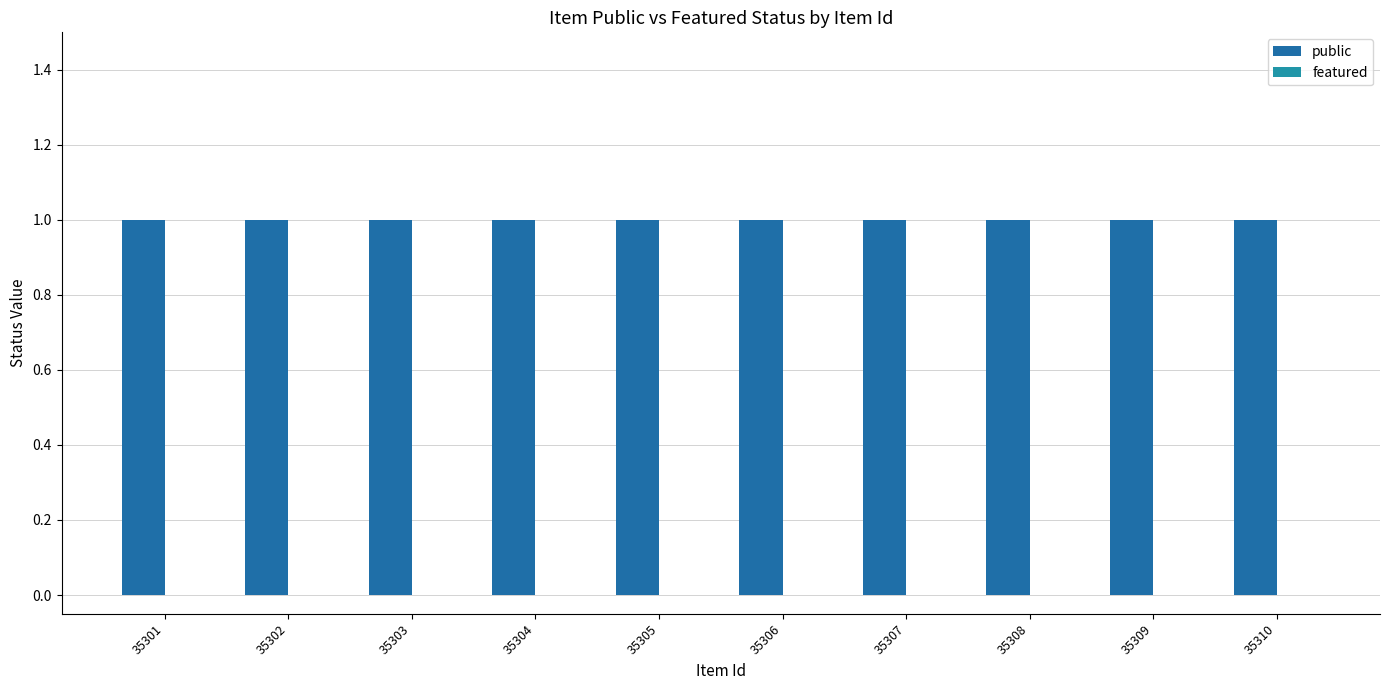

Which category has the highest value in the public series?

35301